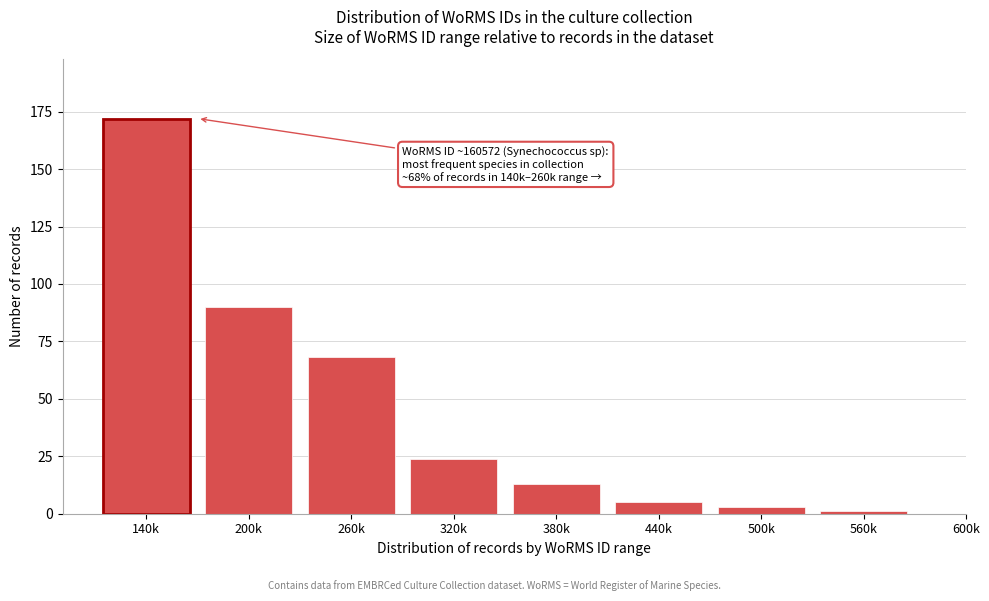

Reading right to left, extract all data points from this chart.

1	3	5	13	24	68	90	172